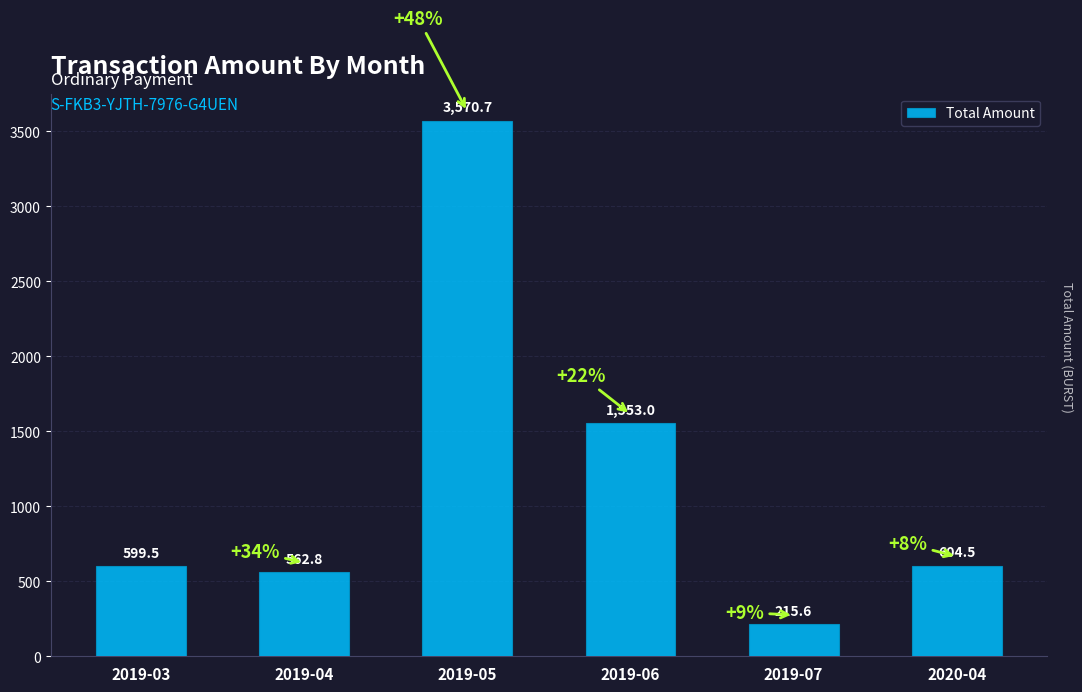

How many bars are there in total?

6